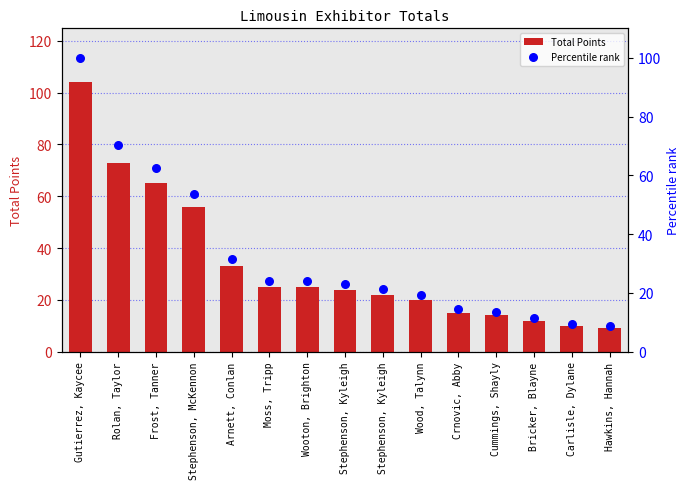

What is the total value across all series at Crnovic, Abby?

29.4